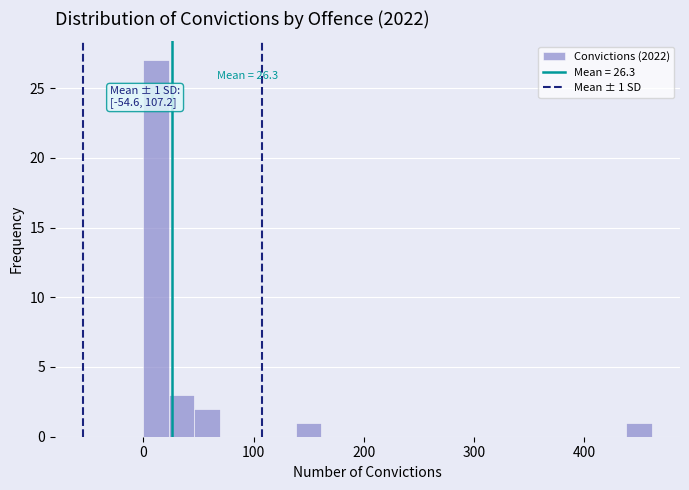

Around what value on the x-axis is the tallest bar? Give the approximate position of its centre, as read against the axis.

10